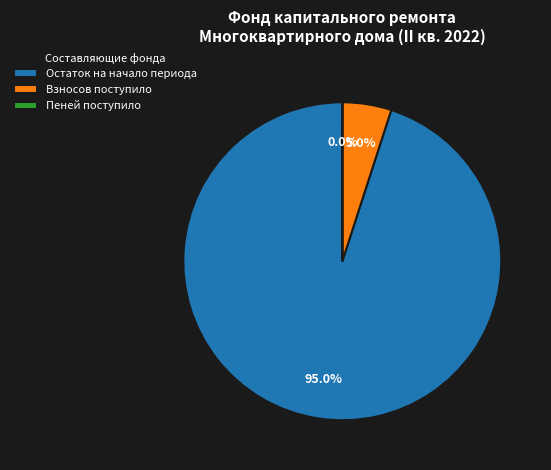

Which category has the biggest portion of the pie?

Остаток на начало периода